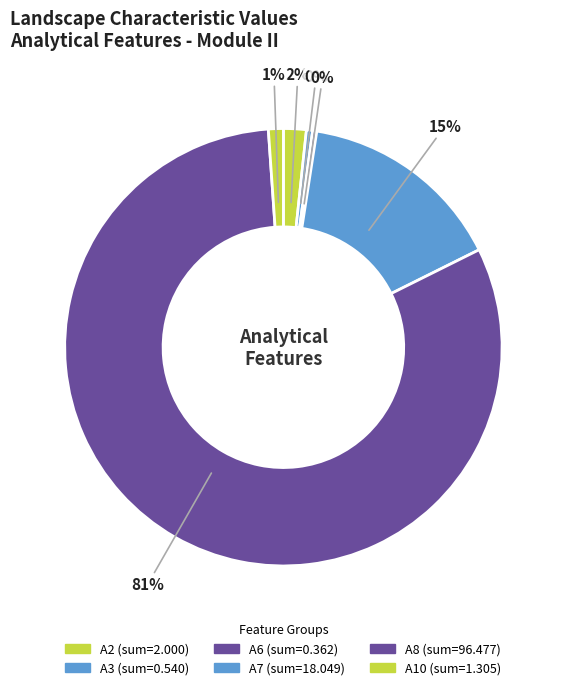

How many segments does this pie chart have?

6